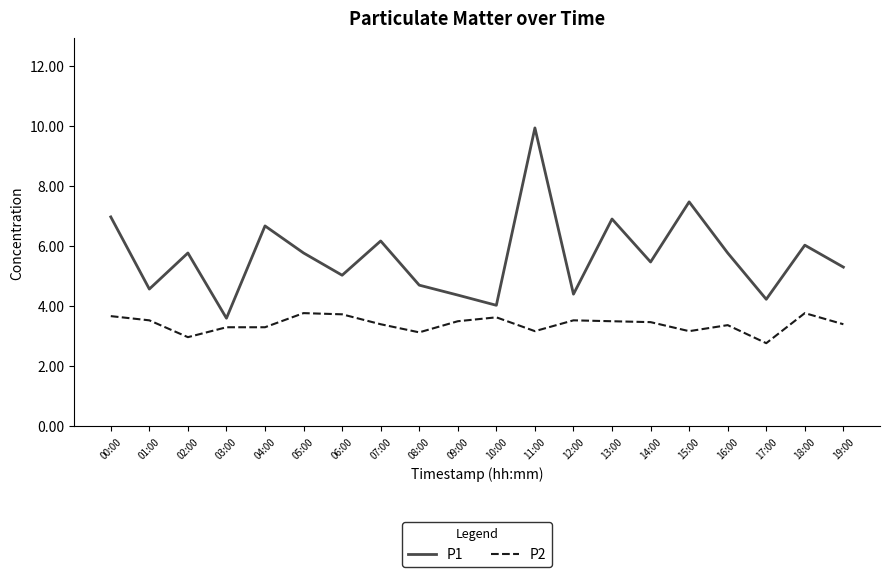

List the series in order of their peak value, lowest first.

P2, P1